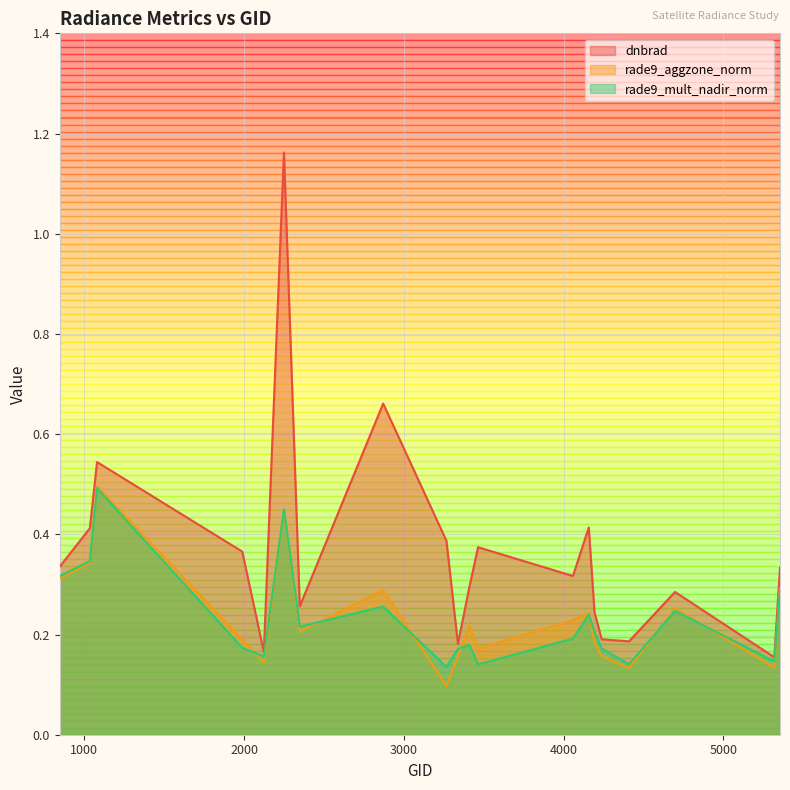

What are all the series names shown in the legend?

dnbrad, rade9_aggzone_norm, rade9_mult_nadir_norm